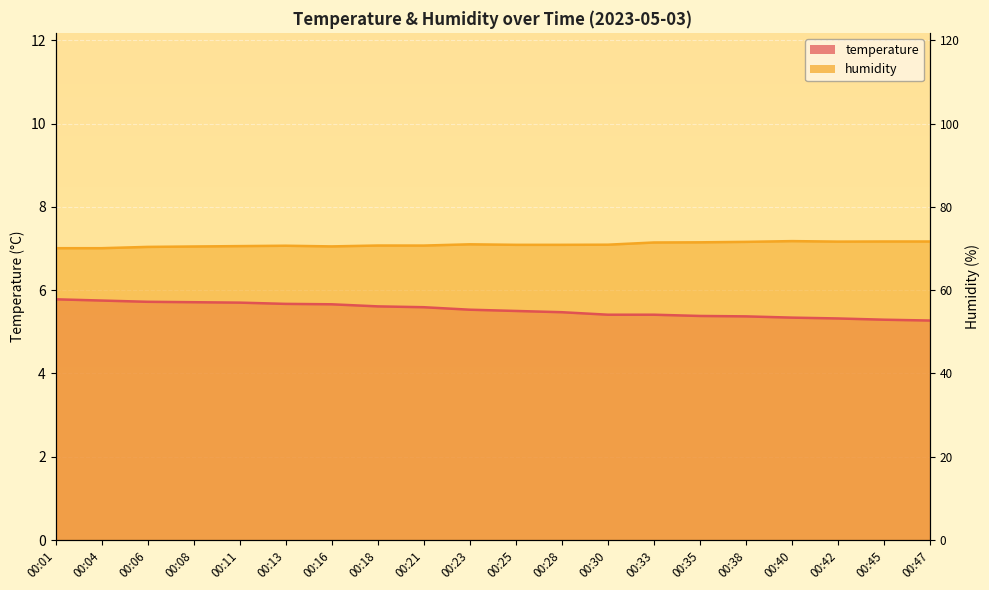

Is the value of humidity at 00:08 greater than the value of temperature at 00:08?

Yes